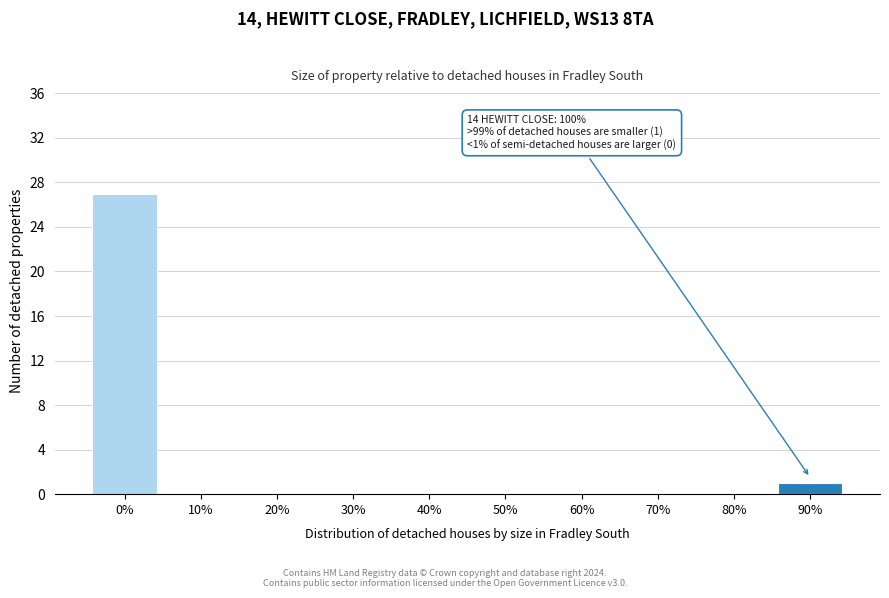

Reading left to right, extract all data points from this chart.

0%=27	10%=0	20%=0	30%=0	40%=0	50%=0	60%=0	70%=0	80%=0	90%=1